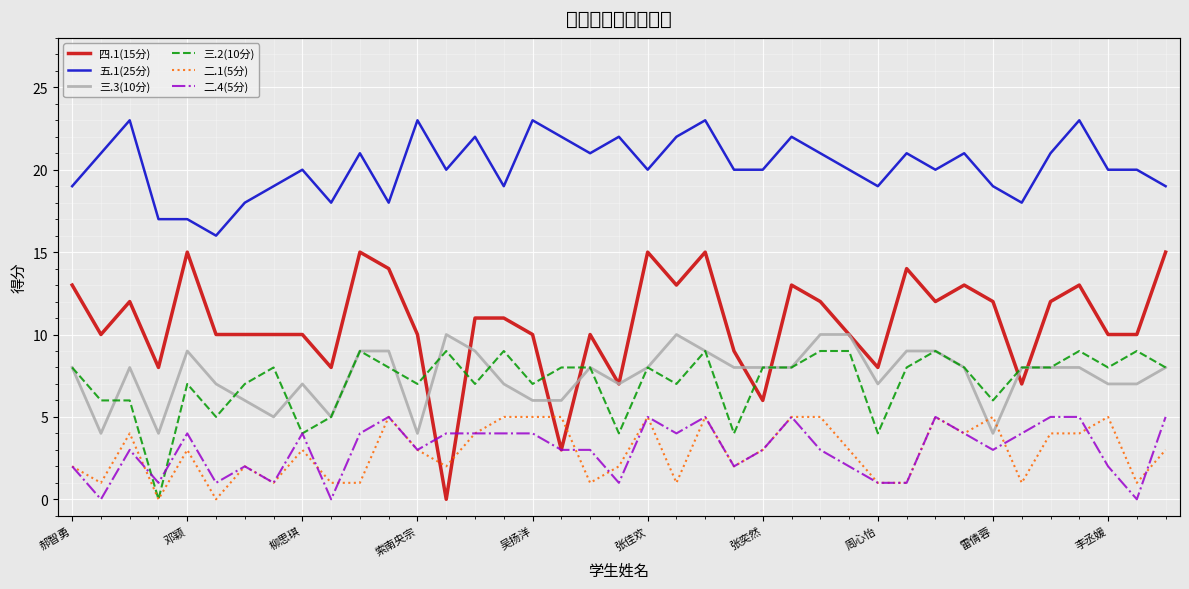

What are all the series names shown in the legend?

四.1(15分), 五.1(25分), 三.3(10分), 三.2(10分), 二.1(5分), 二.4(5分)